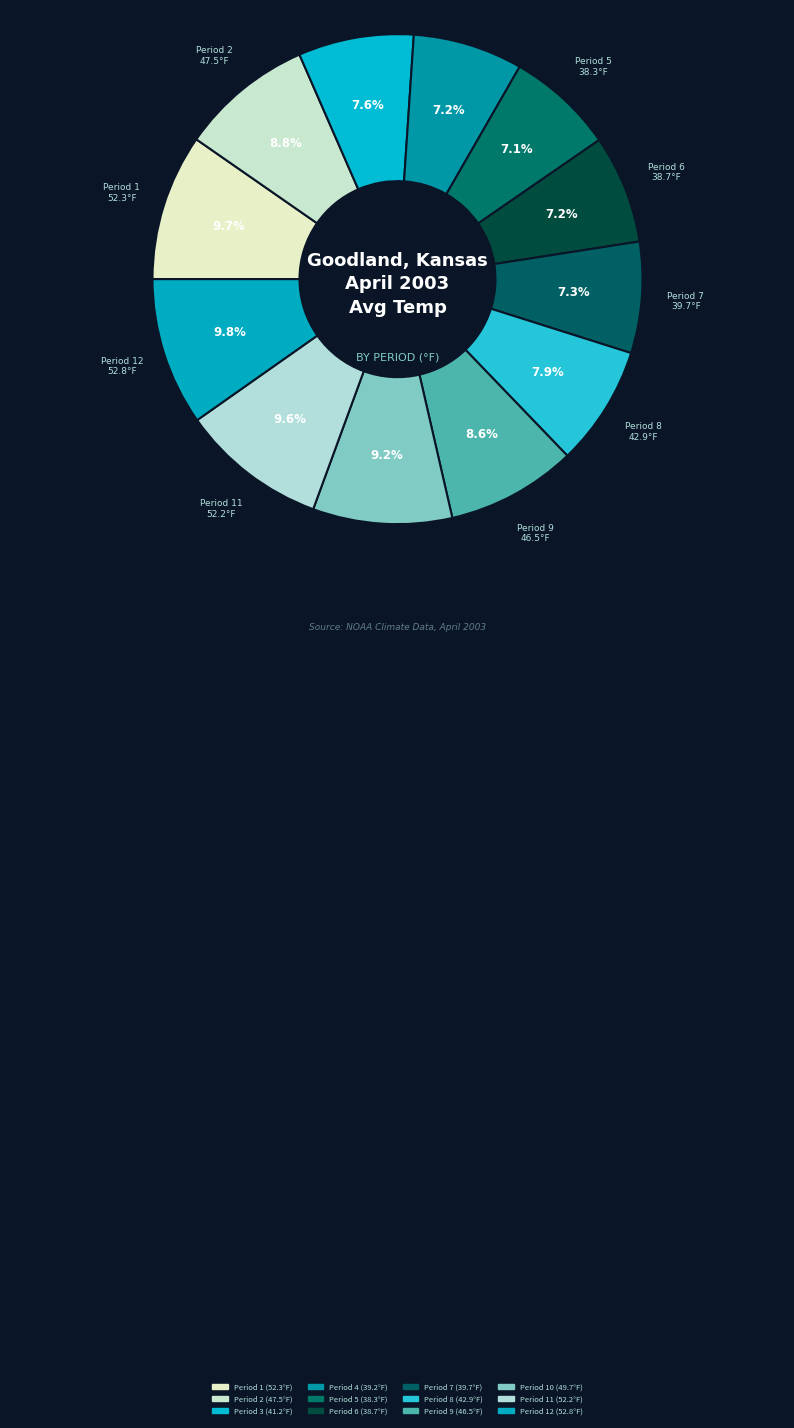

What portion of the pie excludes Period 12?

90.2%